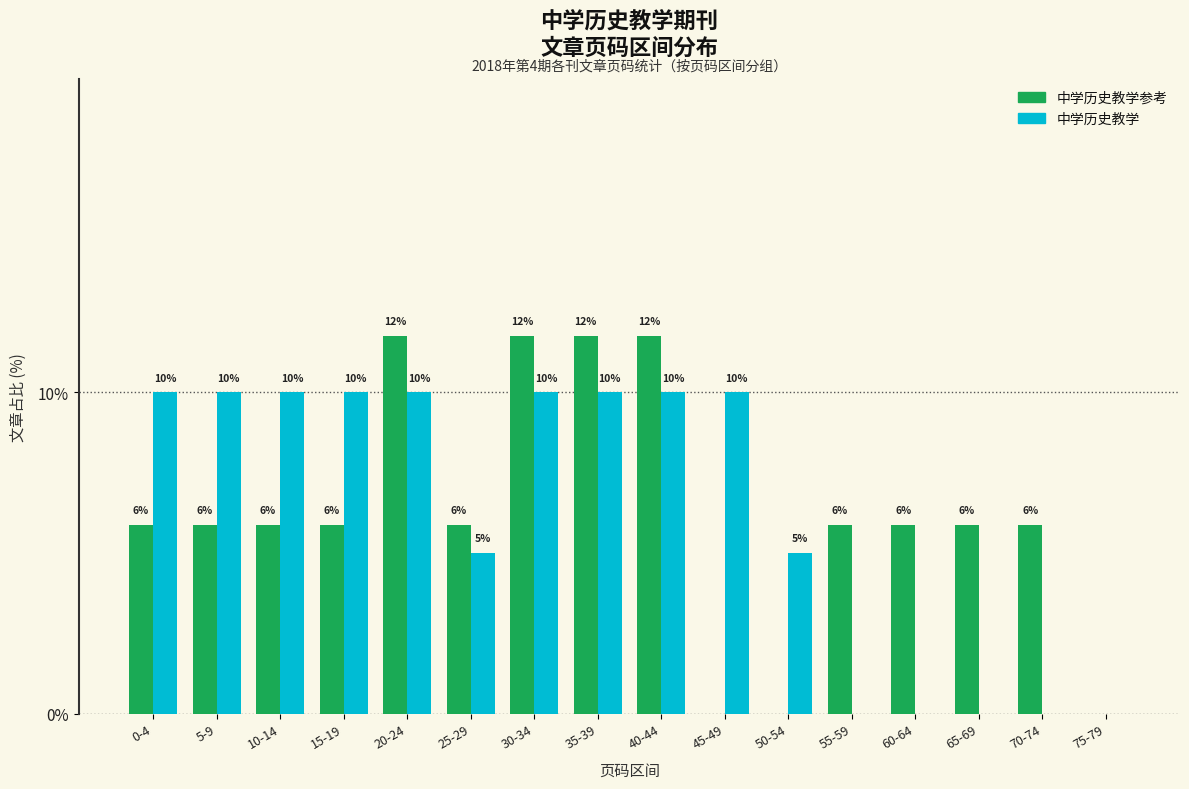

Which series has the widest spread of values?

中学历史教学参考